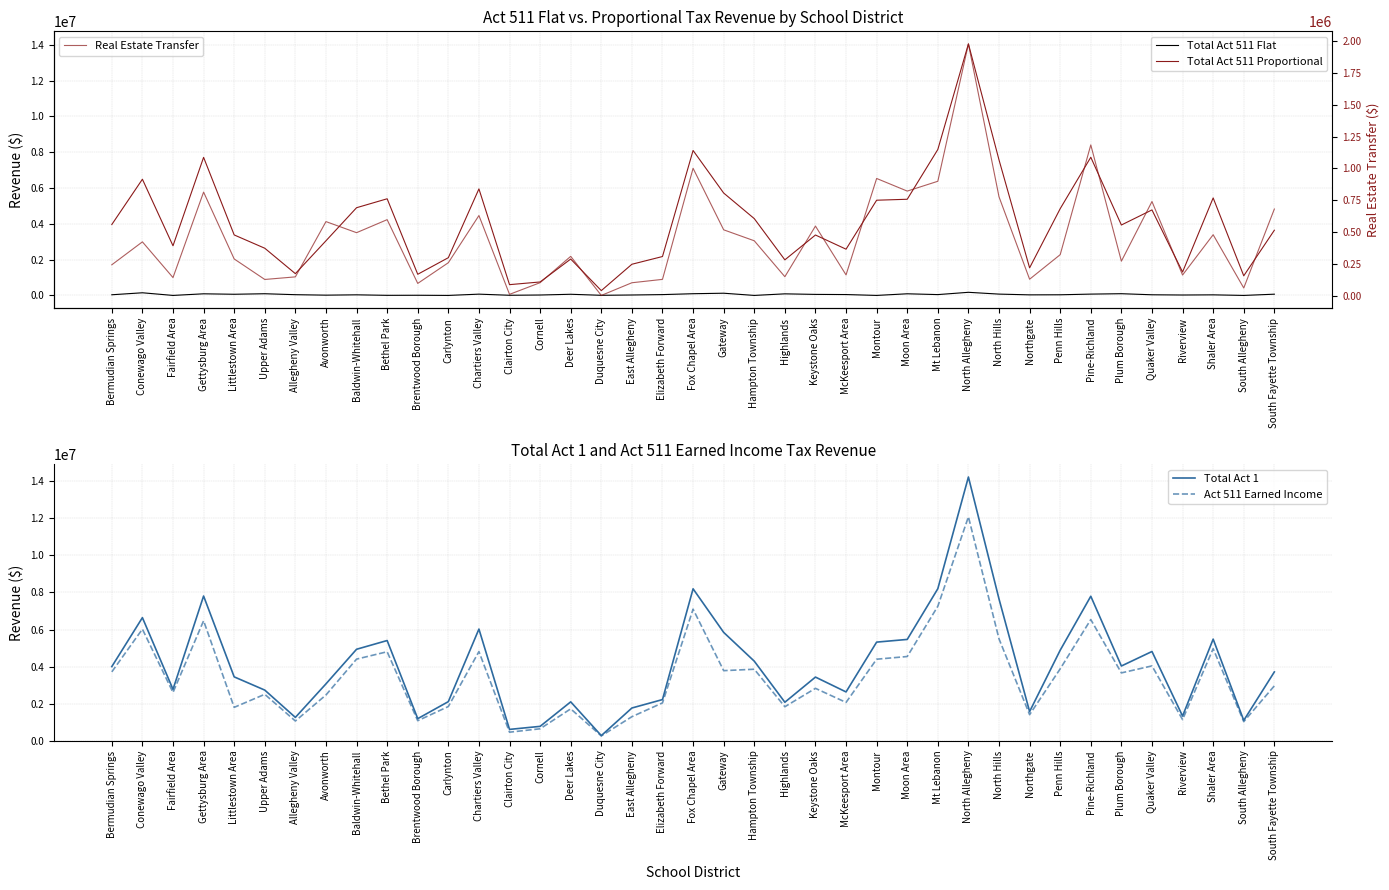

Between Upper Adams and Plum Borough, which is larger?

Plum Borough